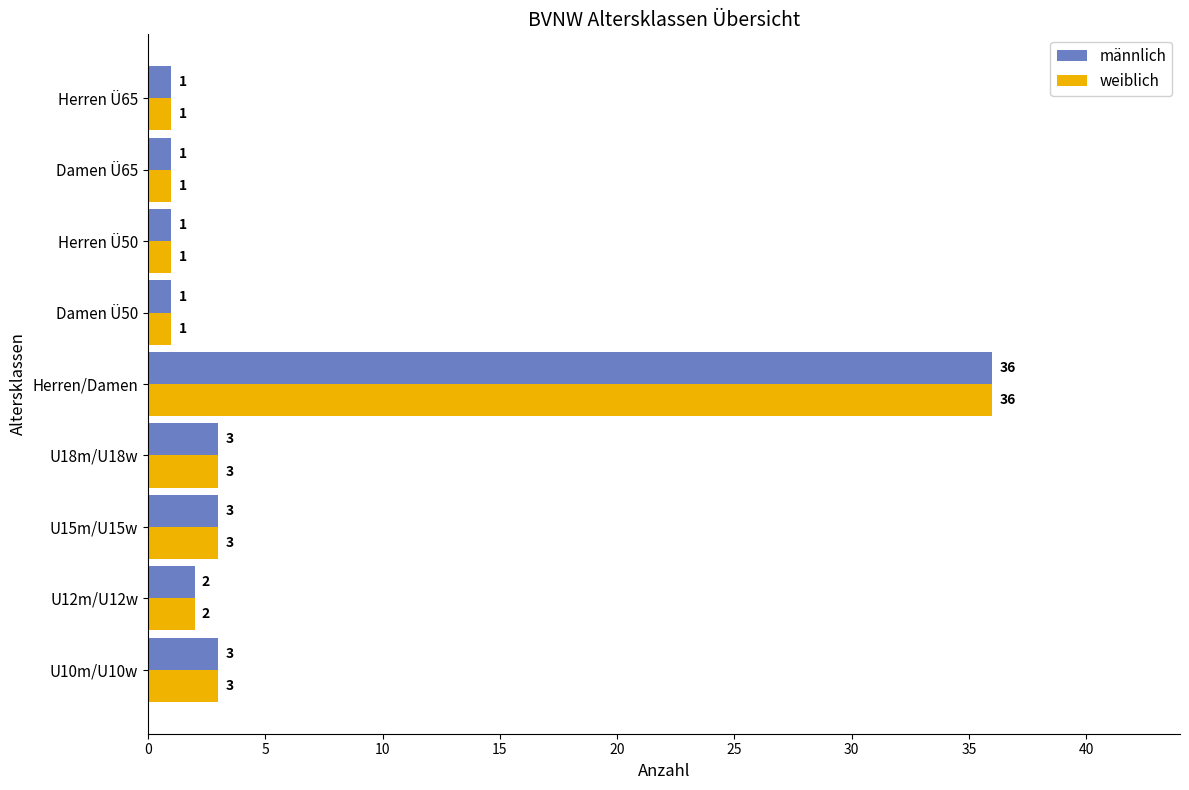

What is the difference between the maximum and second lowest values in the männlich series?

35